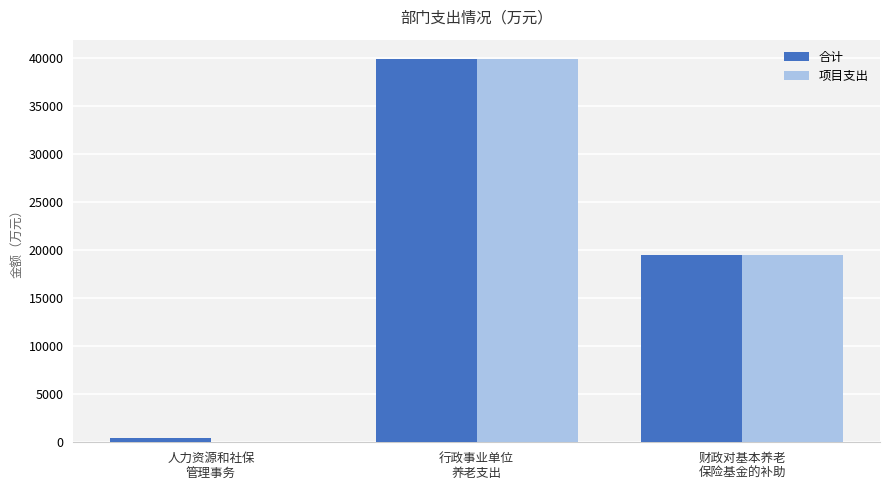

What value does the 项目支出 series have at 行政事业单位
养老支出?

39905.0